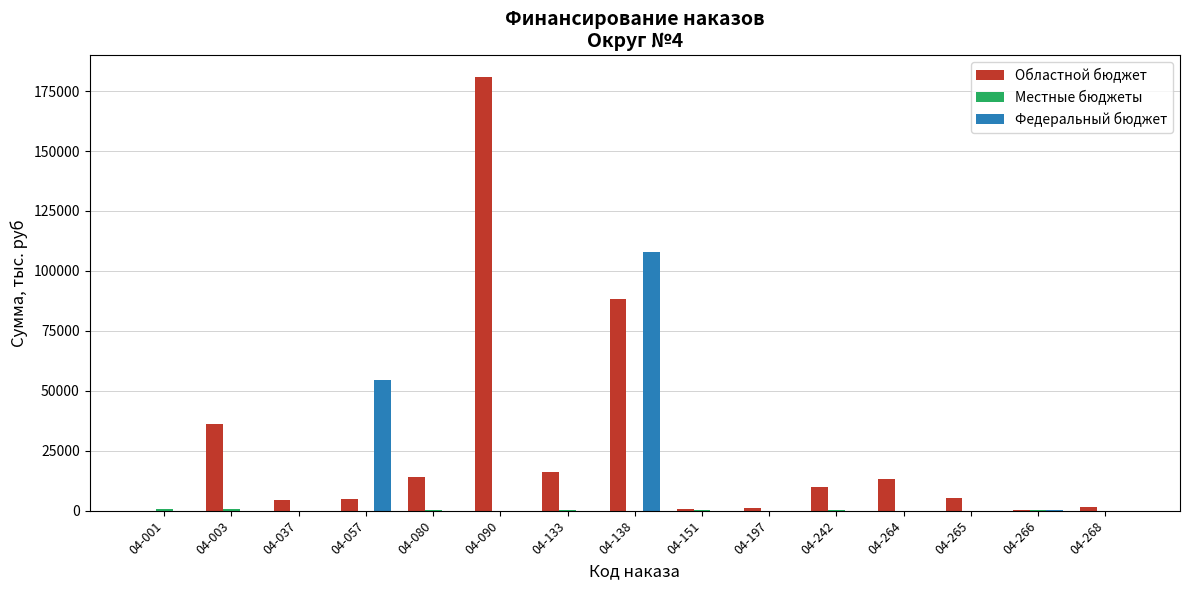

How many groups of bars are there?

15